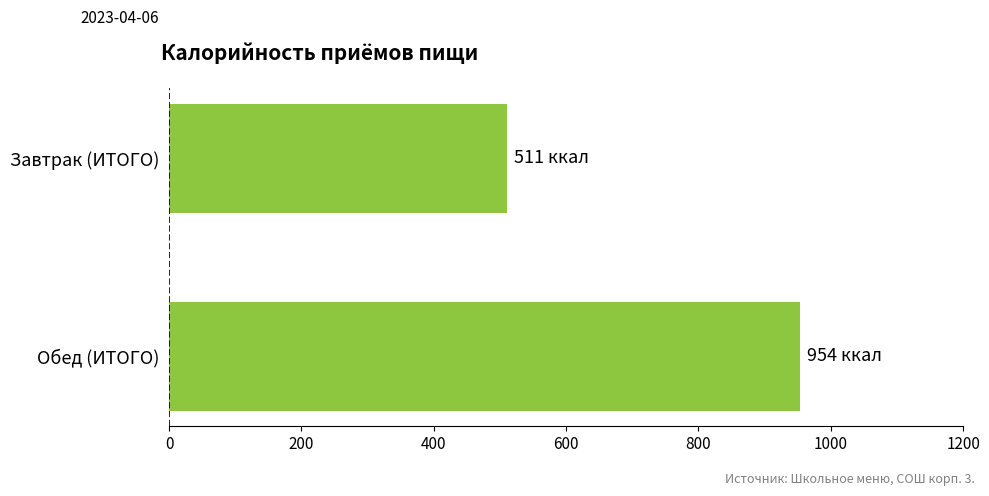

What is the maximum value shown in the chart?

953.8